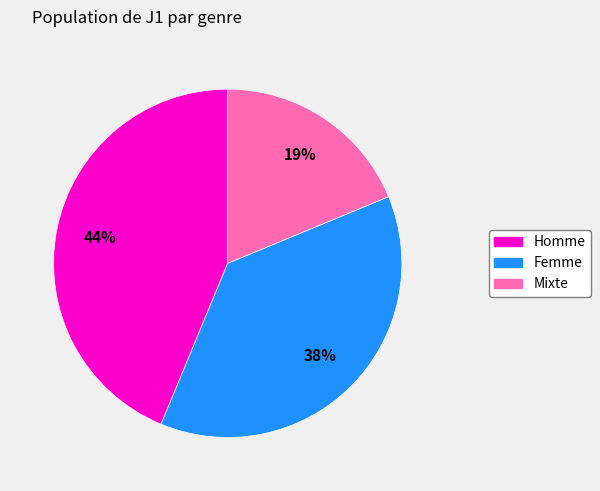

To the nearest percent, what is the combined percentage of Homme and Femme?

81%